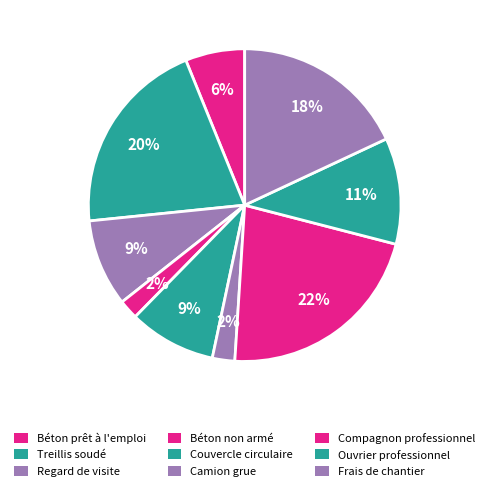

How many segments does this pie chart have?

9